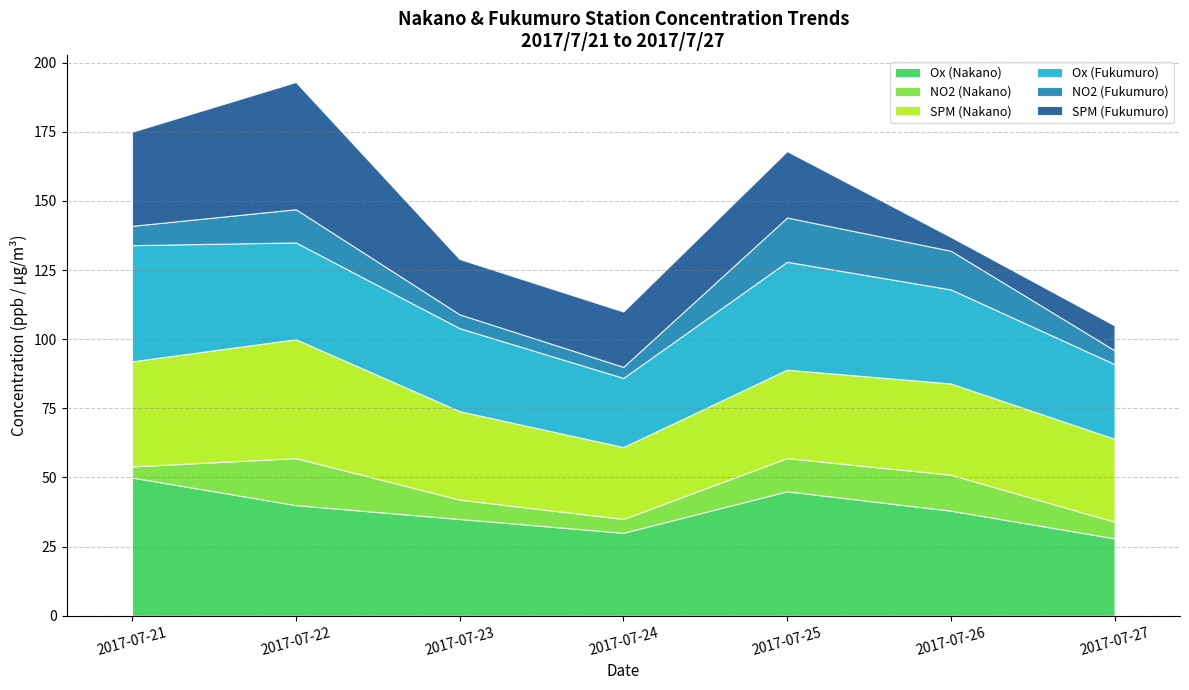

At which label does Ox (Fukumuro) first exceed 34?

2017-07-21